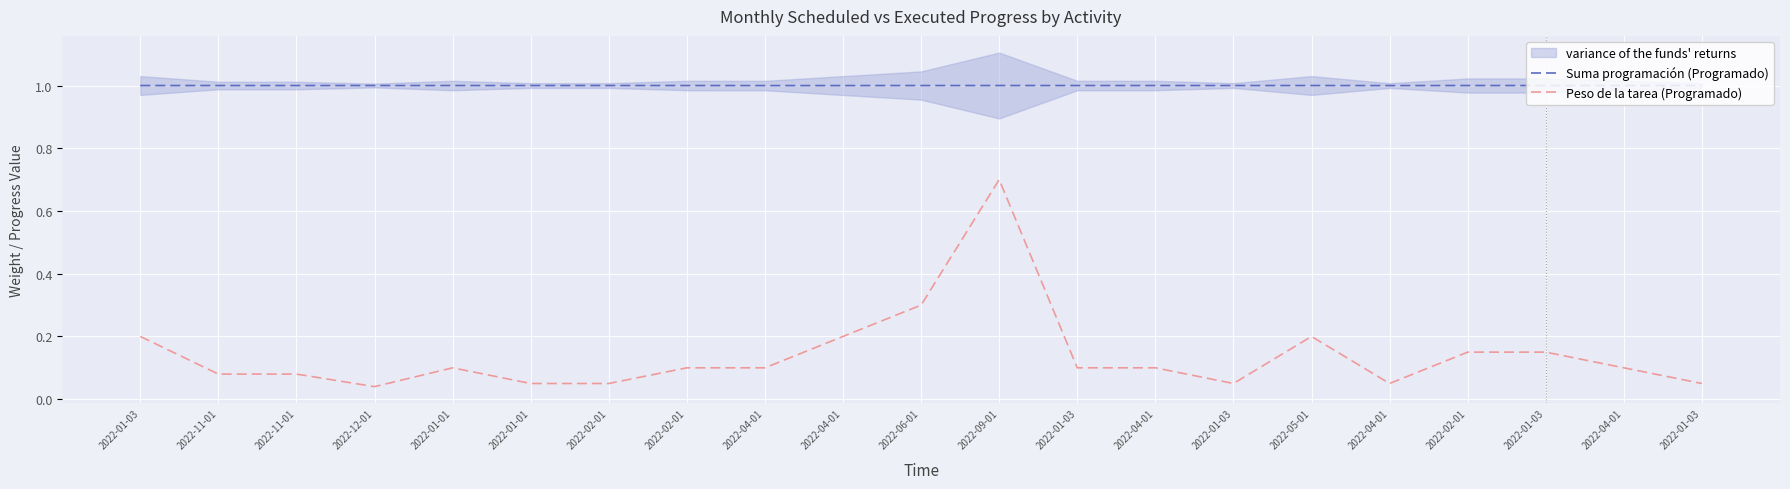

How many interior local valleys does the Suma programación (Programado) series have?

3